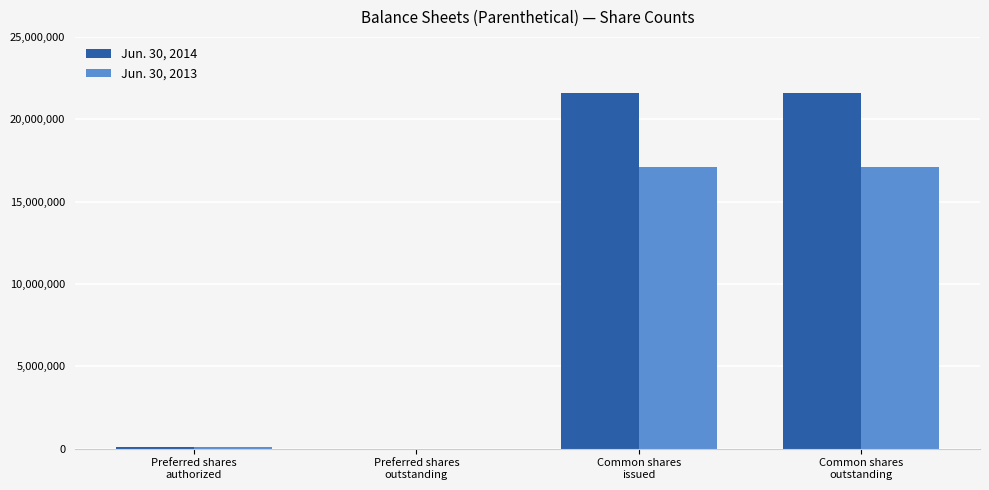

Which series has the largest total across all categories?

Jun. 30, 2014